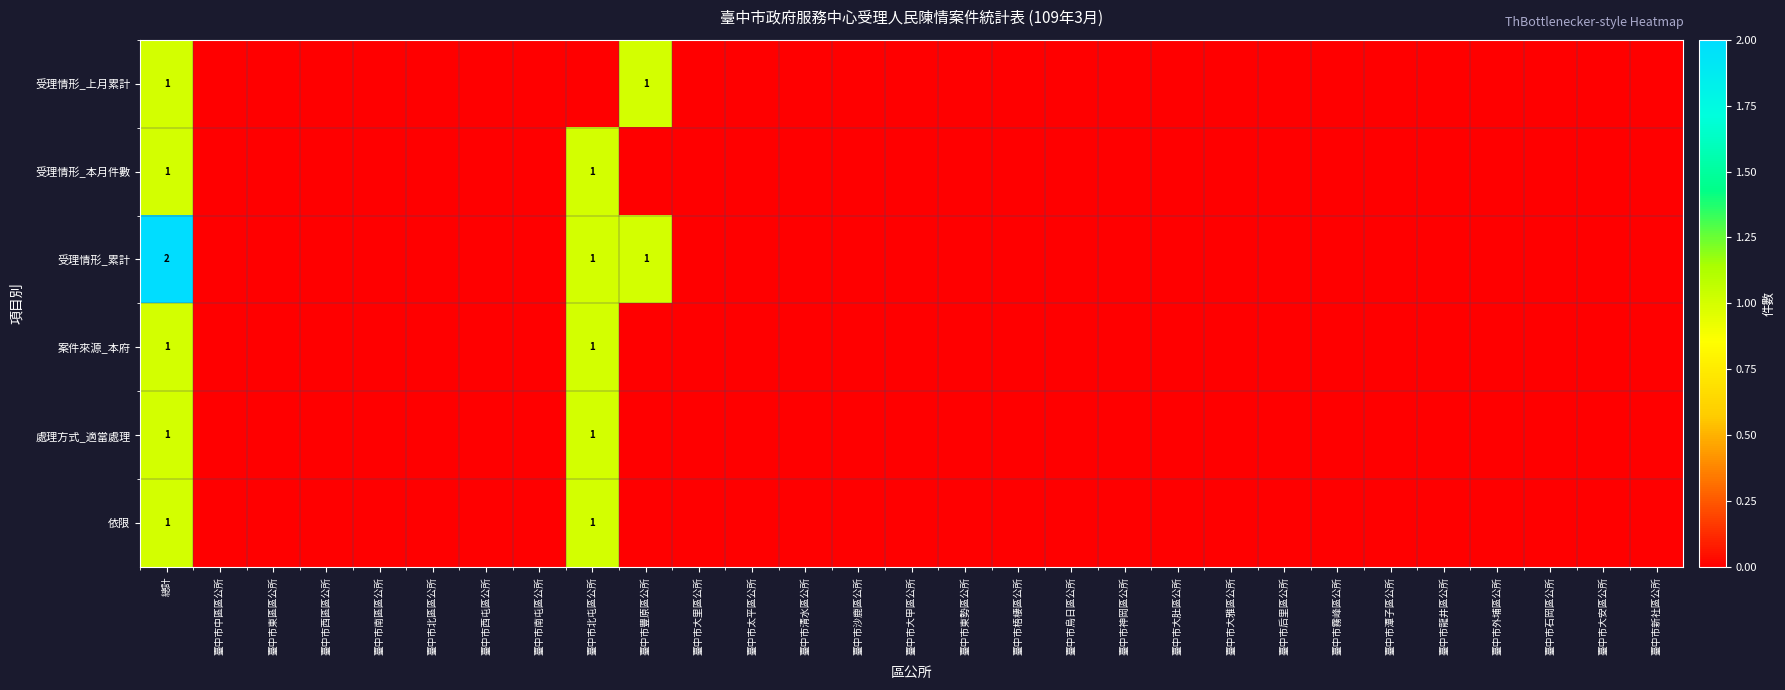

Rank the series at 臺中市石岡區公所 from lowest to highest value.

受理情形_上月累計, 受理情形_本月件數, 受理情形_累計, 案件來源_本府, 處理方式_適當處理, 依限